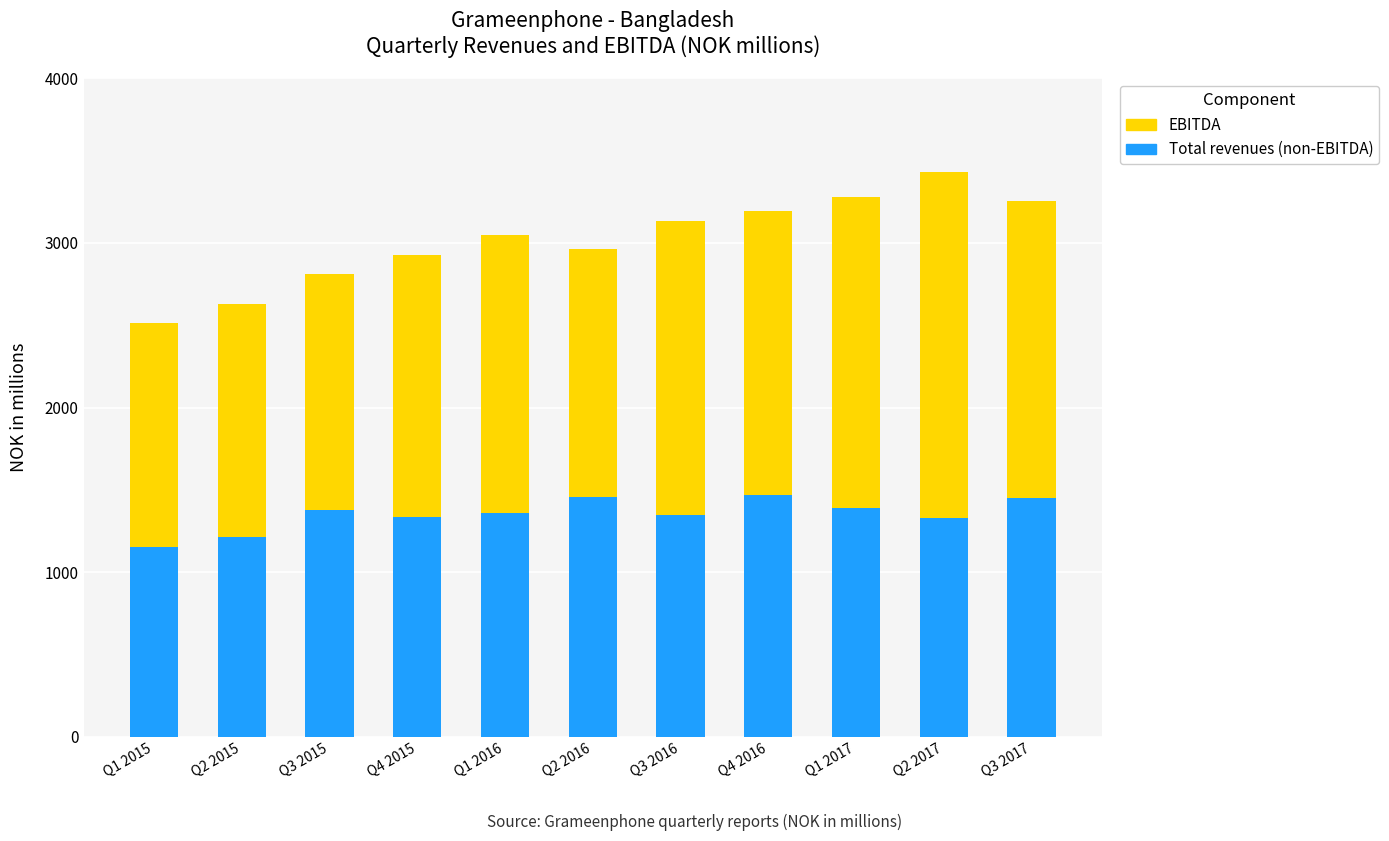

What is the total value across all series at Q3 2015?

2810.7